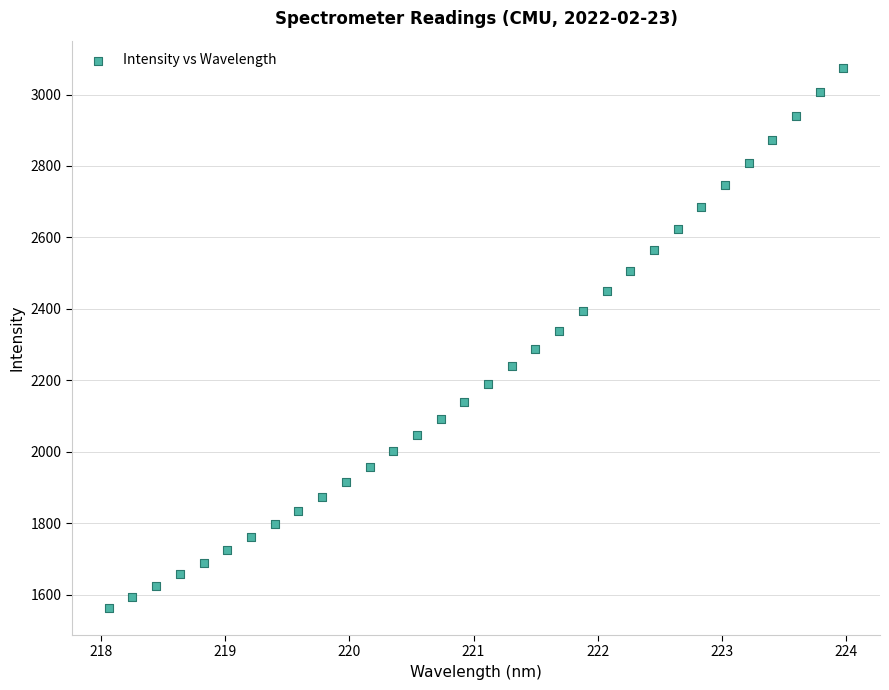

What is the range of Y values (max minus min)?

1512.7